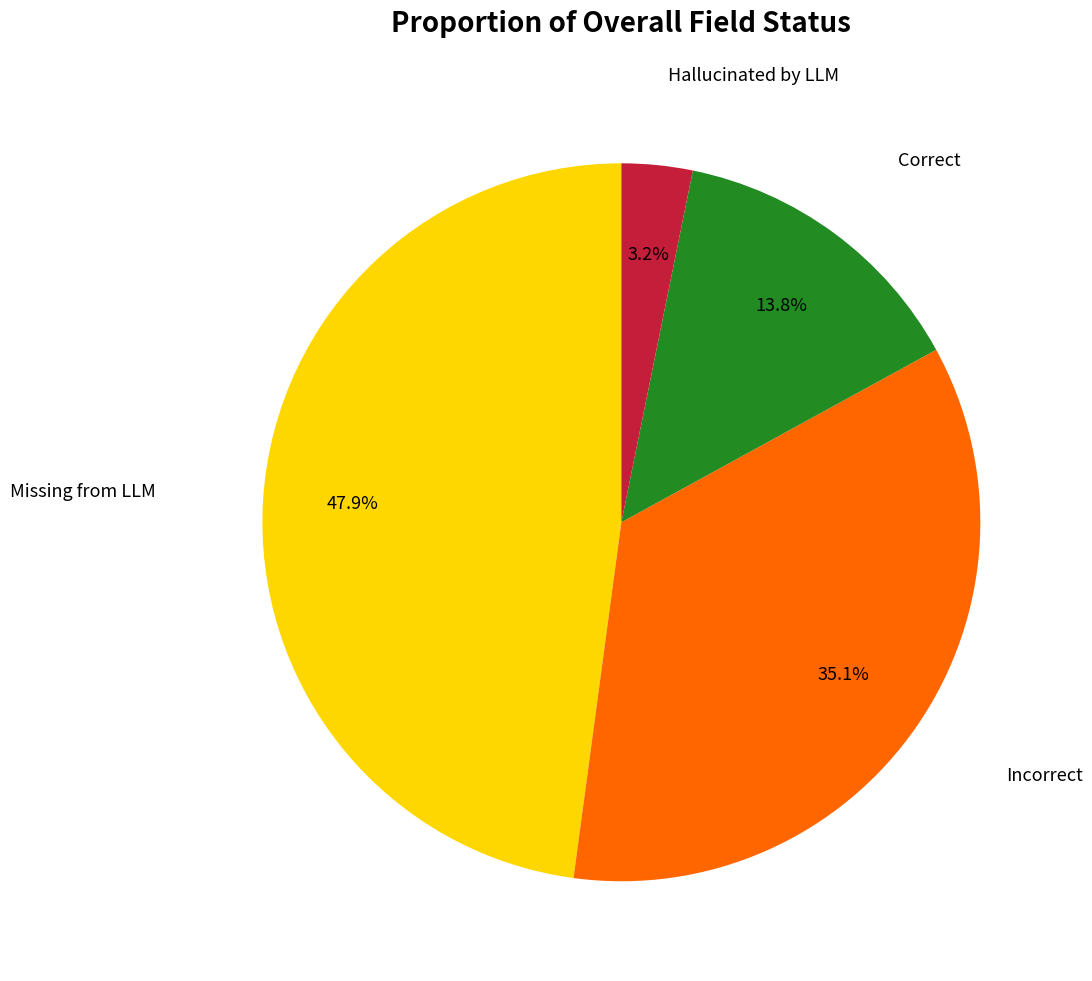

Does any single category account for the majority?

No